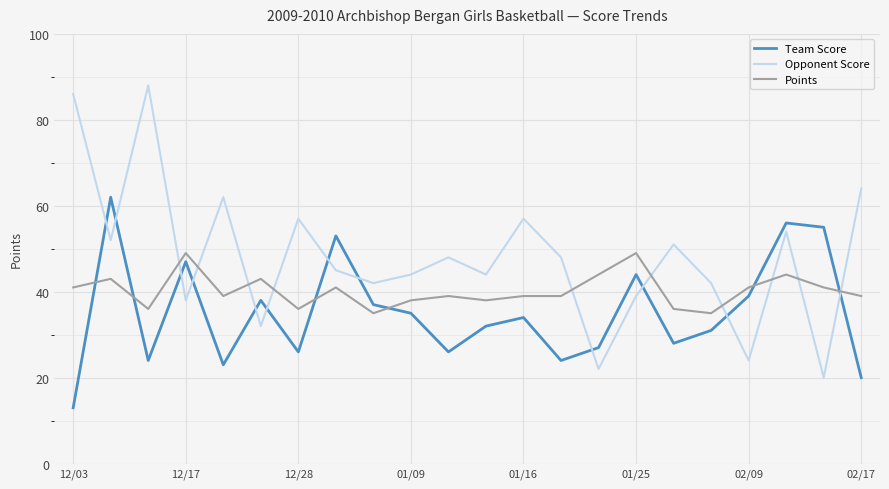

Which series has the largest range (max minus min)?

Opponent Score